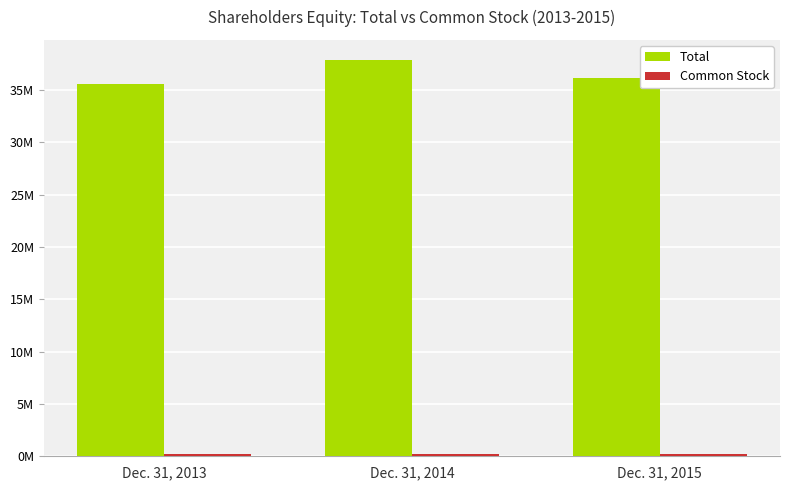

Does the chart contain stacked bars?

No